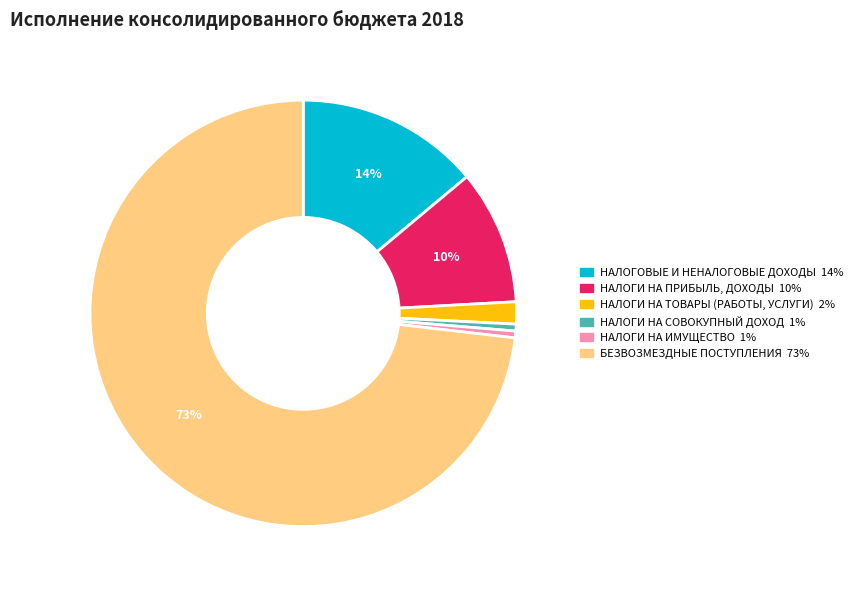

How many slices are in this pie chart?

6